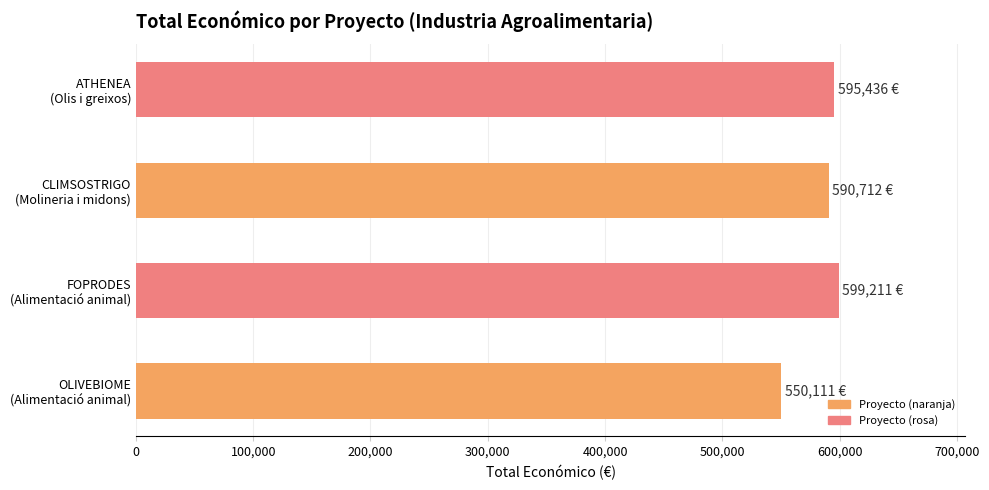

What is the average value?

583868